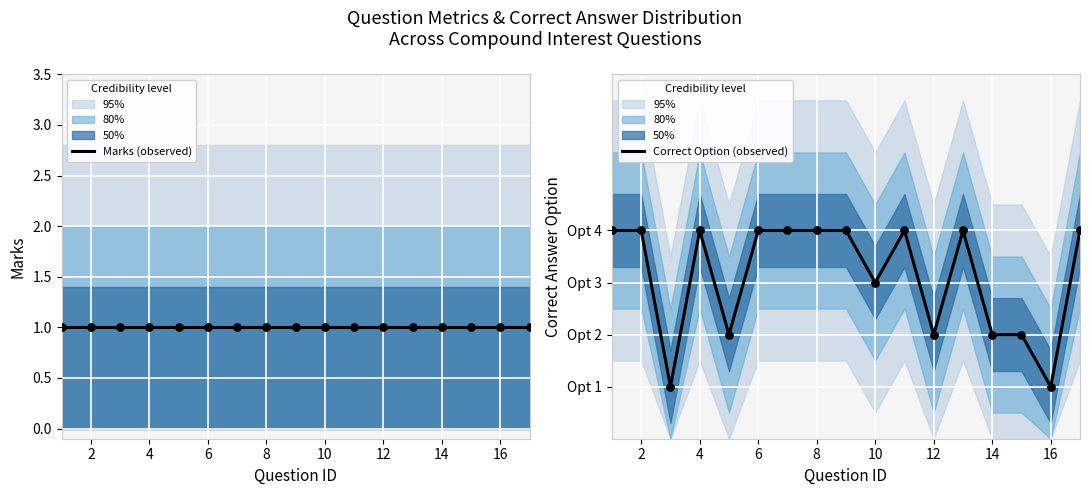

Which series contains the highest Y value?

Correct Option (observed)